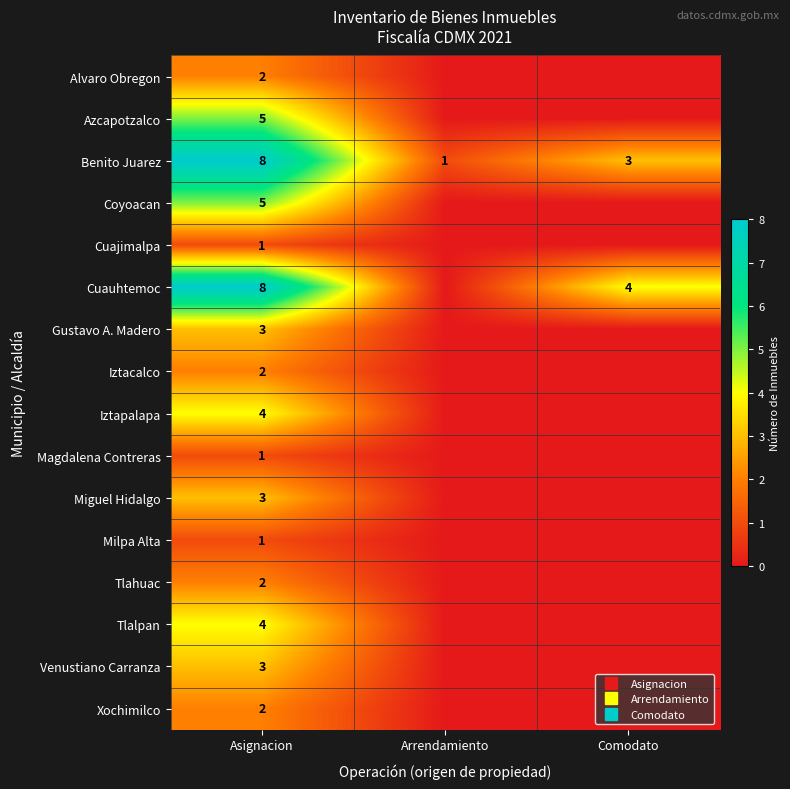

At how many categories does at least one series exceed 5?

1